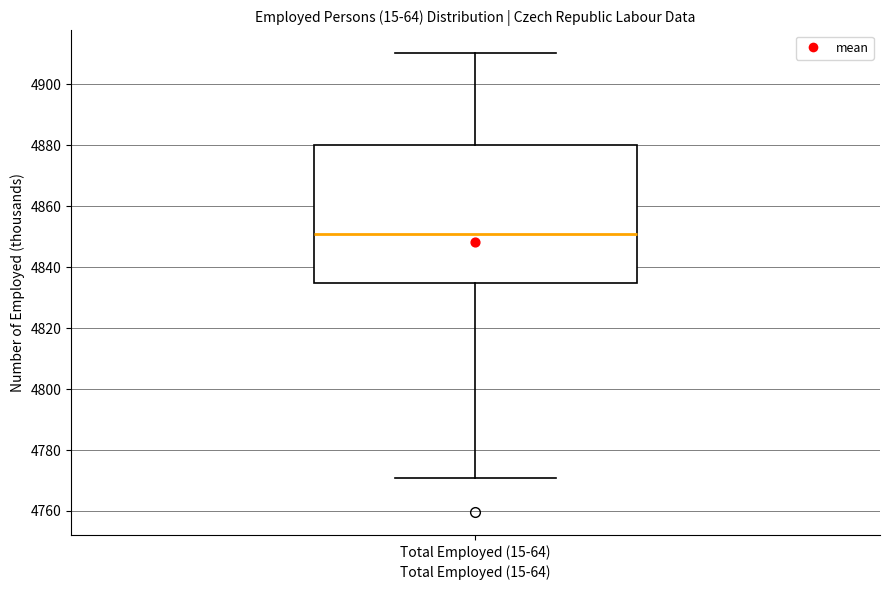

Read this box plot against the y-axis: the position of the median line, the range covered by the box, and the ends of both whiskers. The values are not printed on the chart, so give them approximately, as read against the axis.

median 4850, box 4834 to 4880, whiskers 4770 to 4910